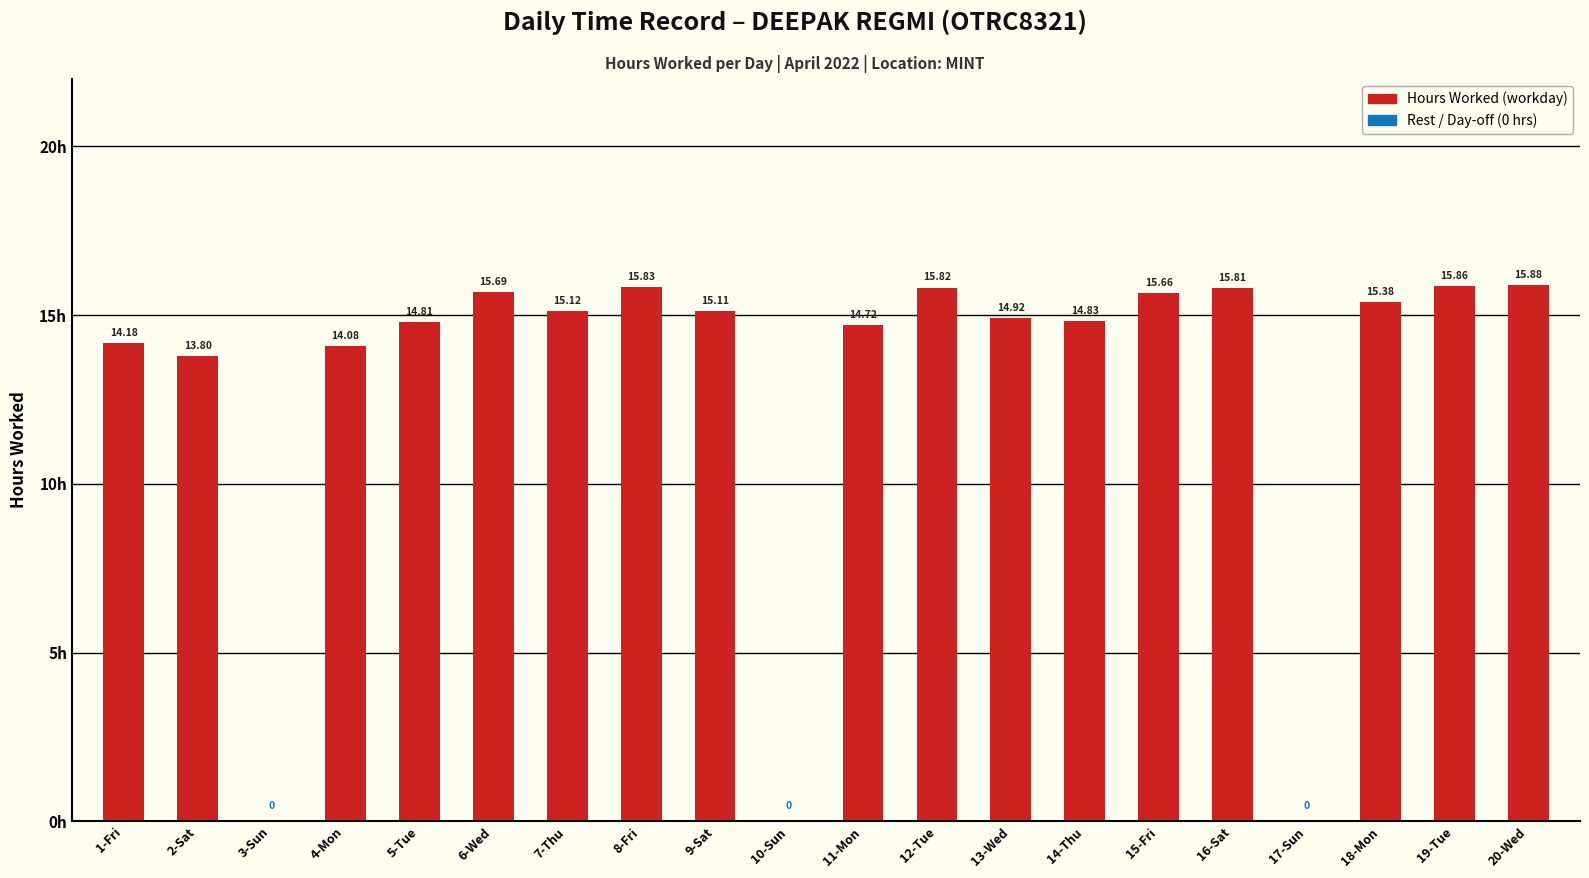

What is the ratio of the value at 2-Sat to the value at 6-Wed?

0.9